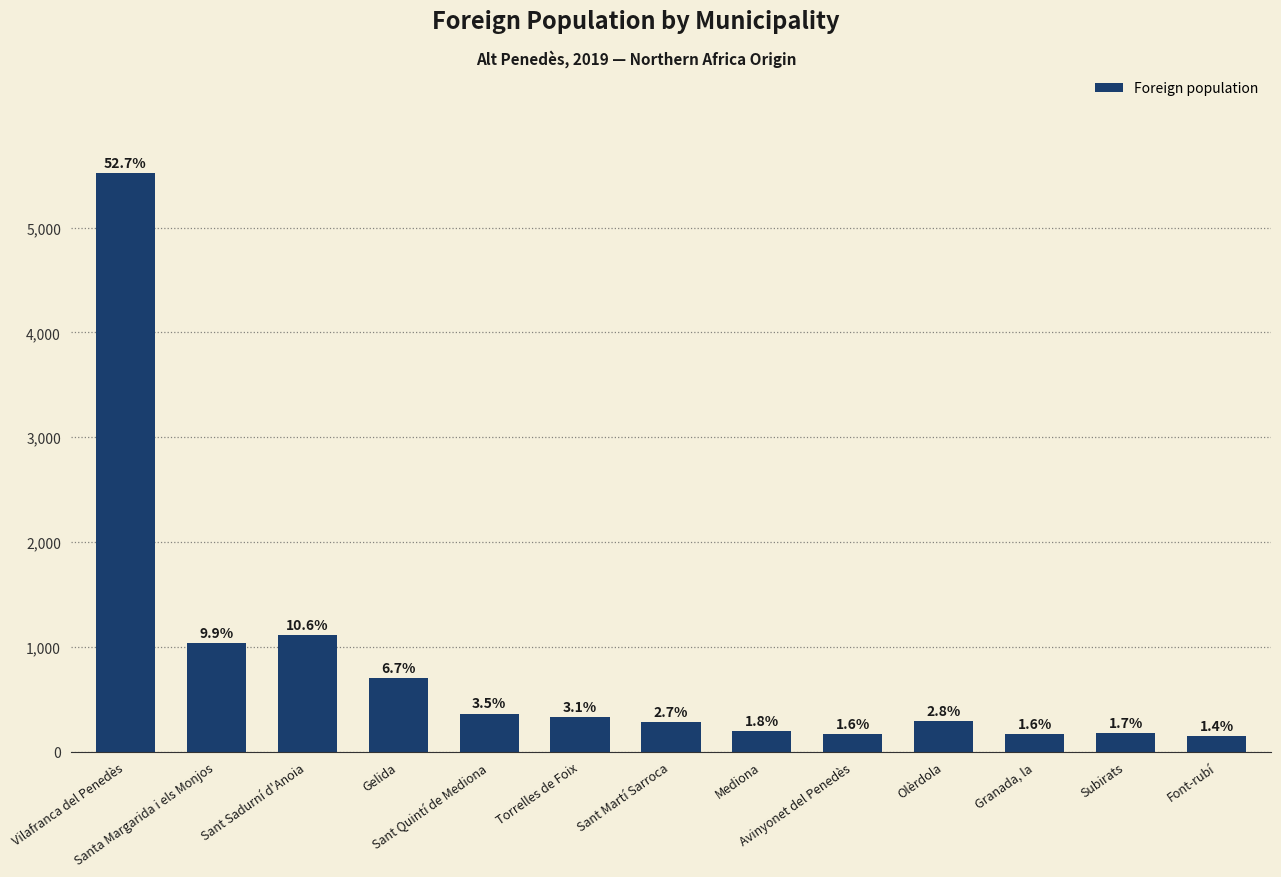

Is it true that the value at Subirats is 173?

True